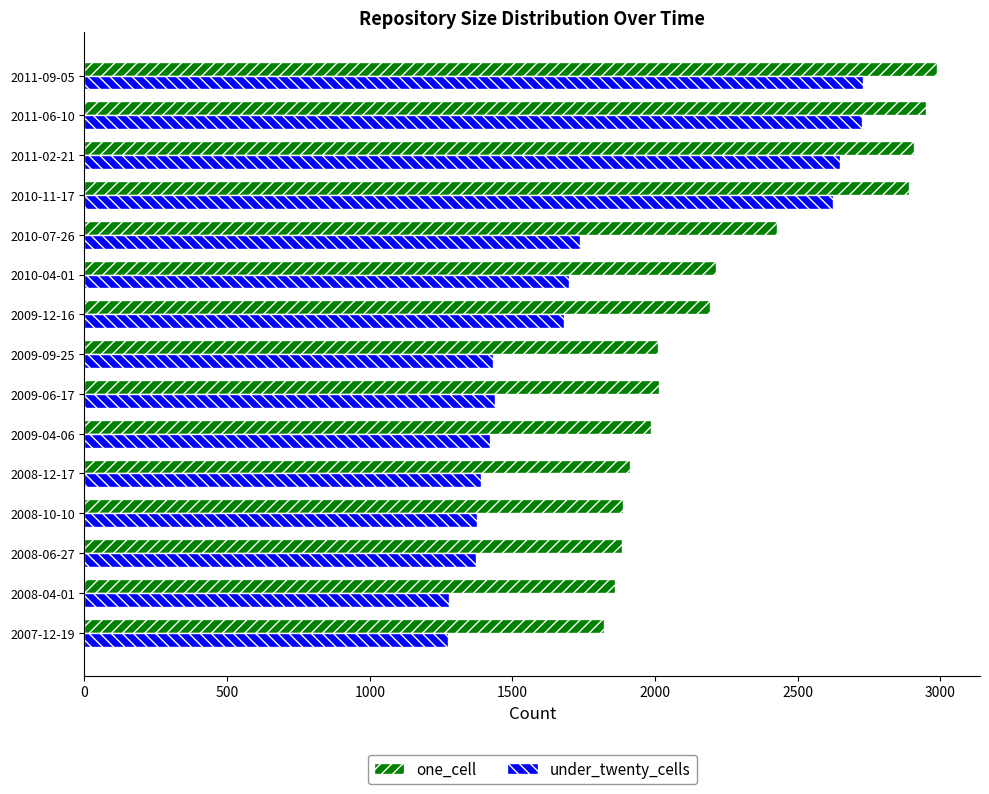

Rank the series at 2011-02-21 from lowest to highest value.

under_twenty_cells, one_cell